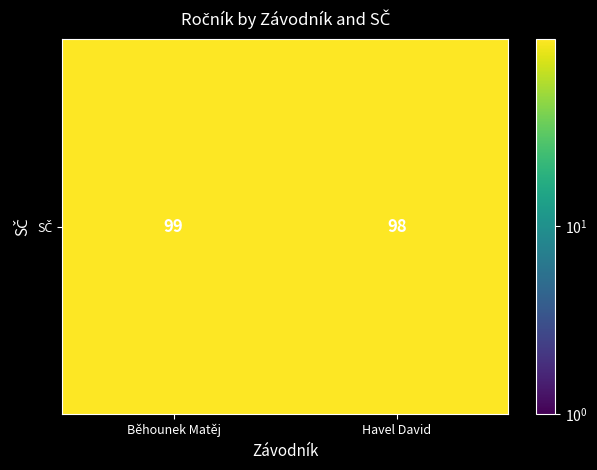

What is the greatest value displayed?

99